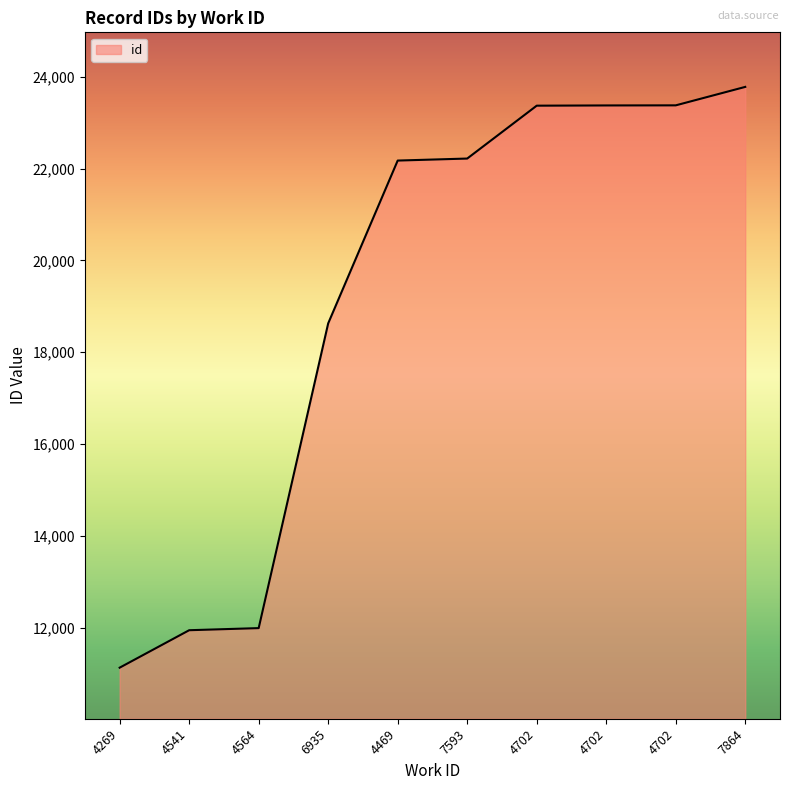

Does the chart have visible grid lines?

No